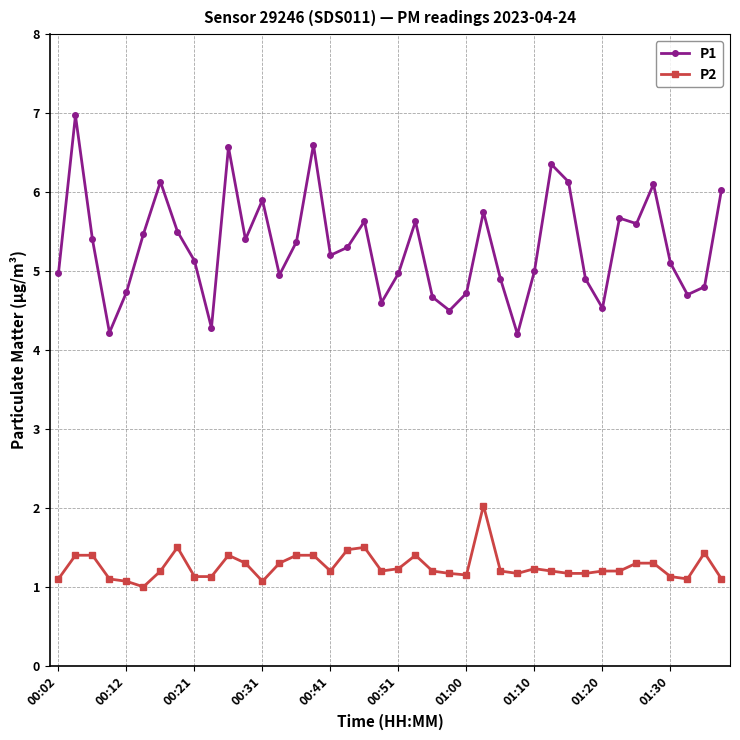

List the series in order of their peak value, lowest first.

P2, P1